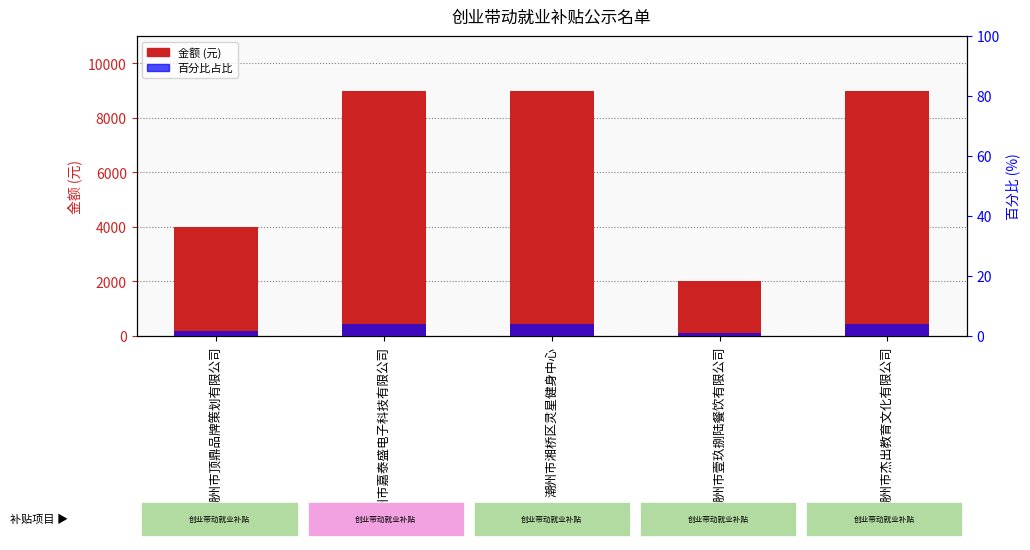

What is the average value?

6600